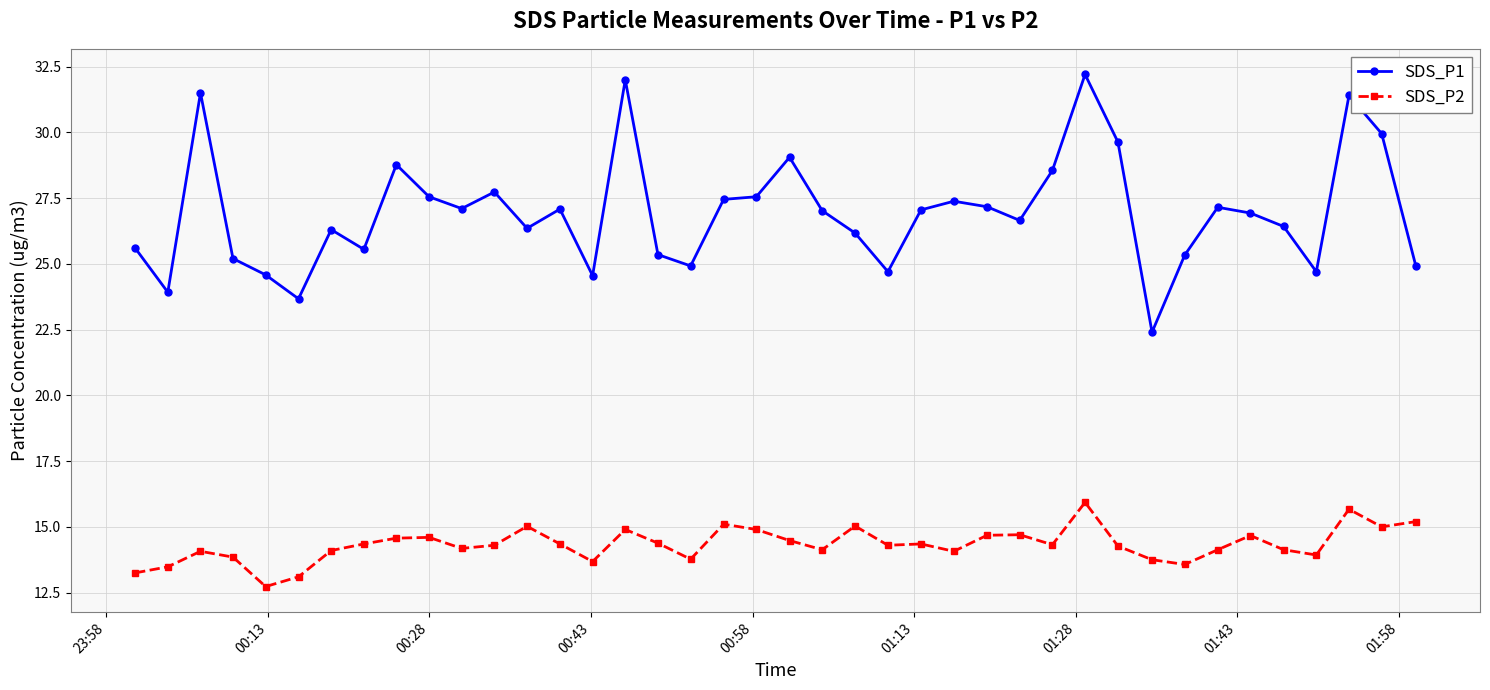

At how many categories does at least one series exceed 21?

40